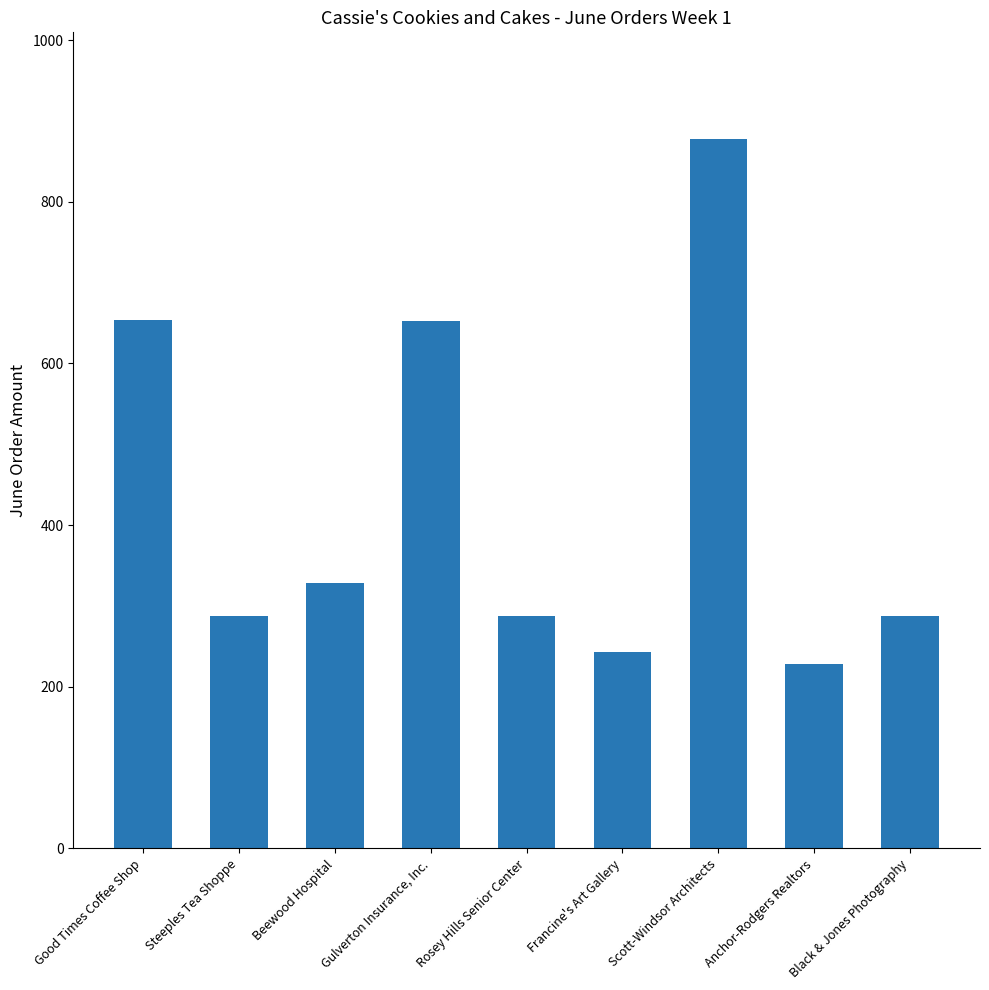

The value at Black & Jones Photography is 181. True or false?

False